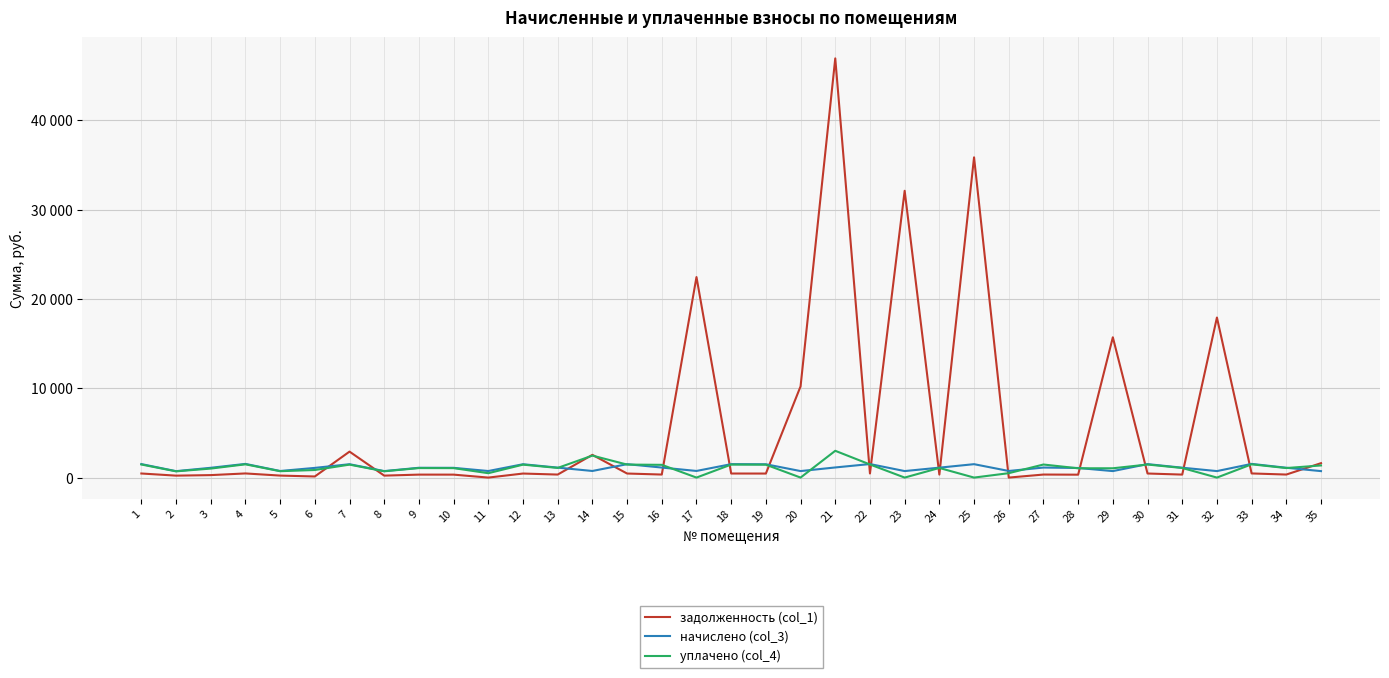

Is it true that уплачено (col_4) equals 4691.6 at 21?

False